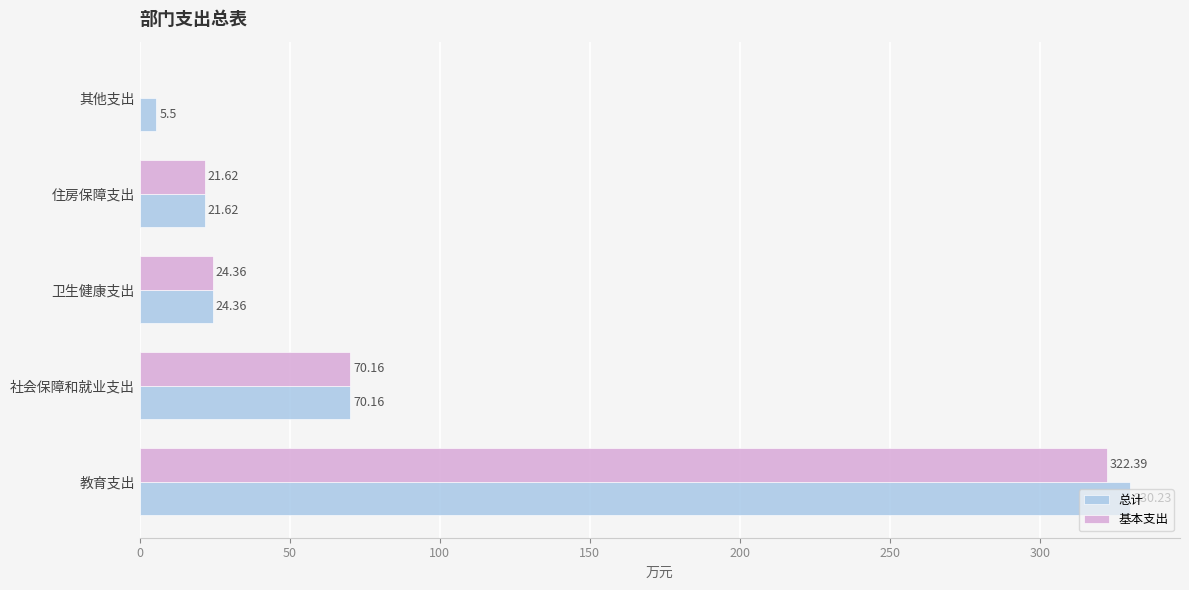

What is the sum of all 基本支出 values?

438.5